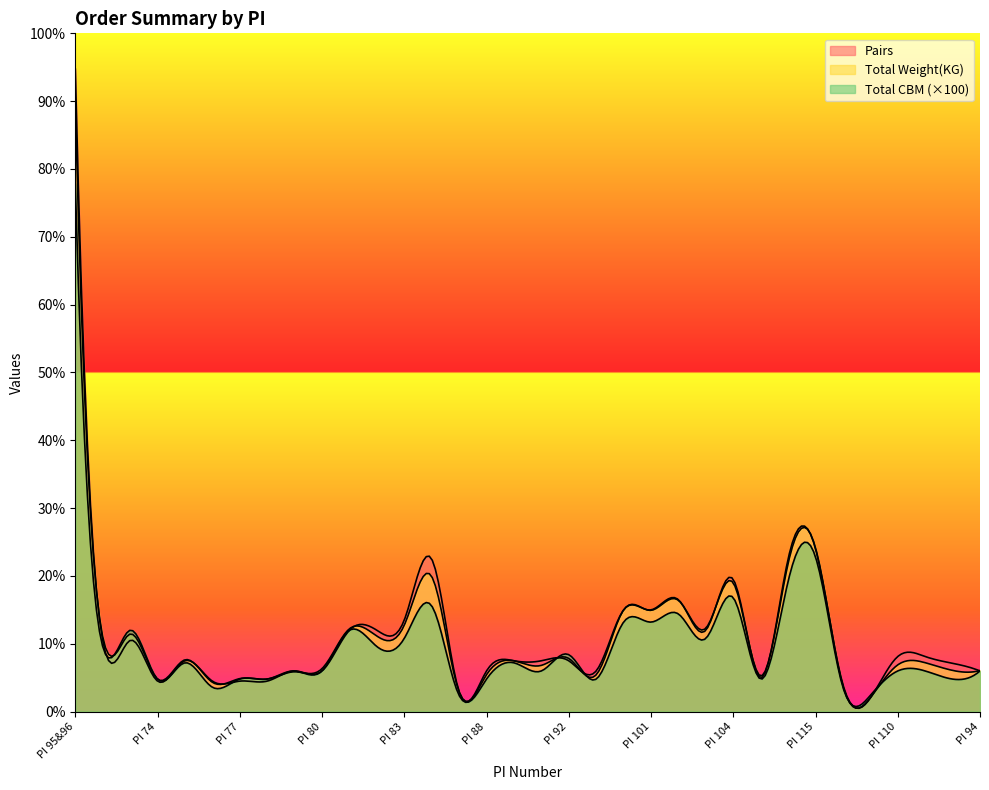

Count the number of data series in this chart.

3